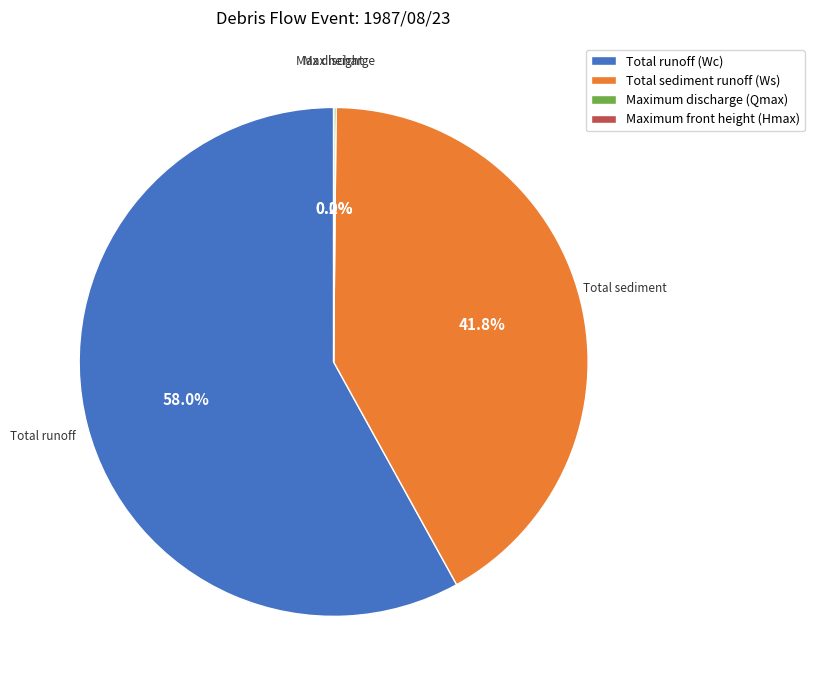

What is the majority slice?

Total runoff (Wc)